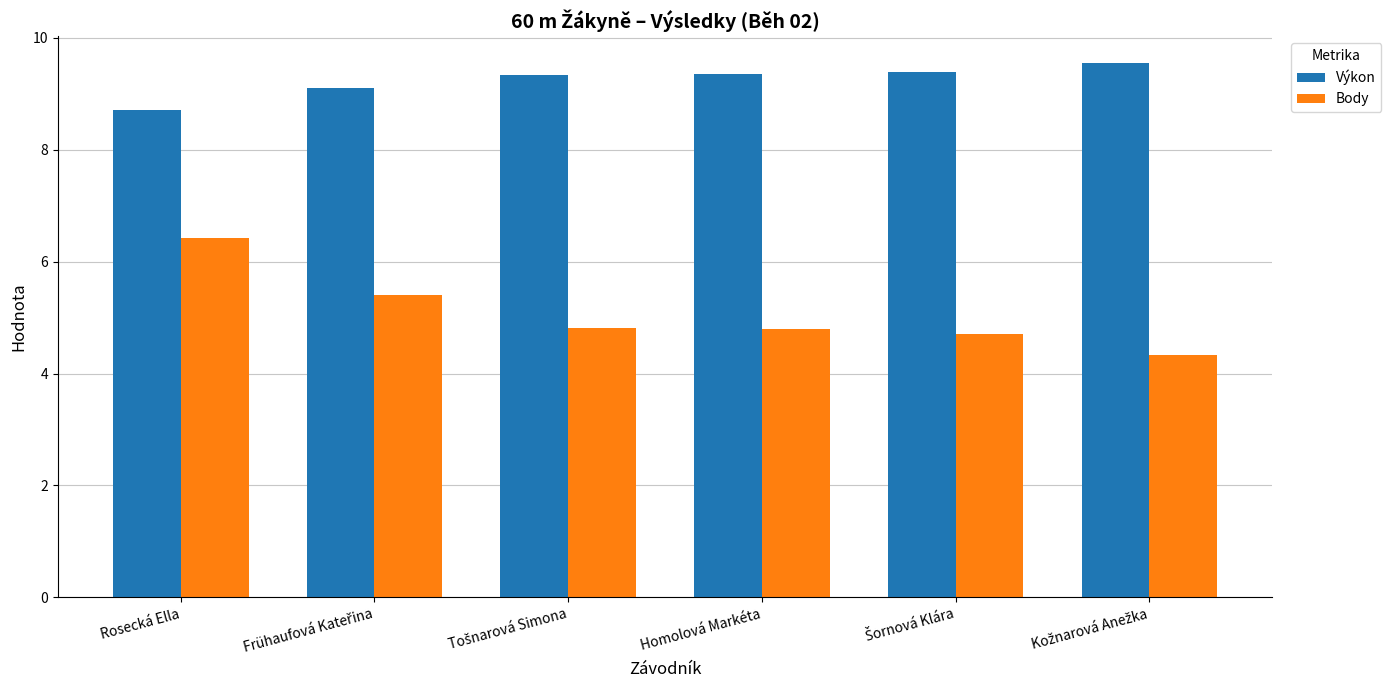

Which series has the widest spread of values?

Body